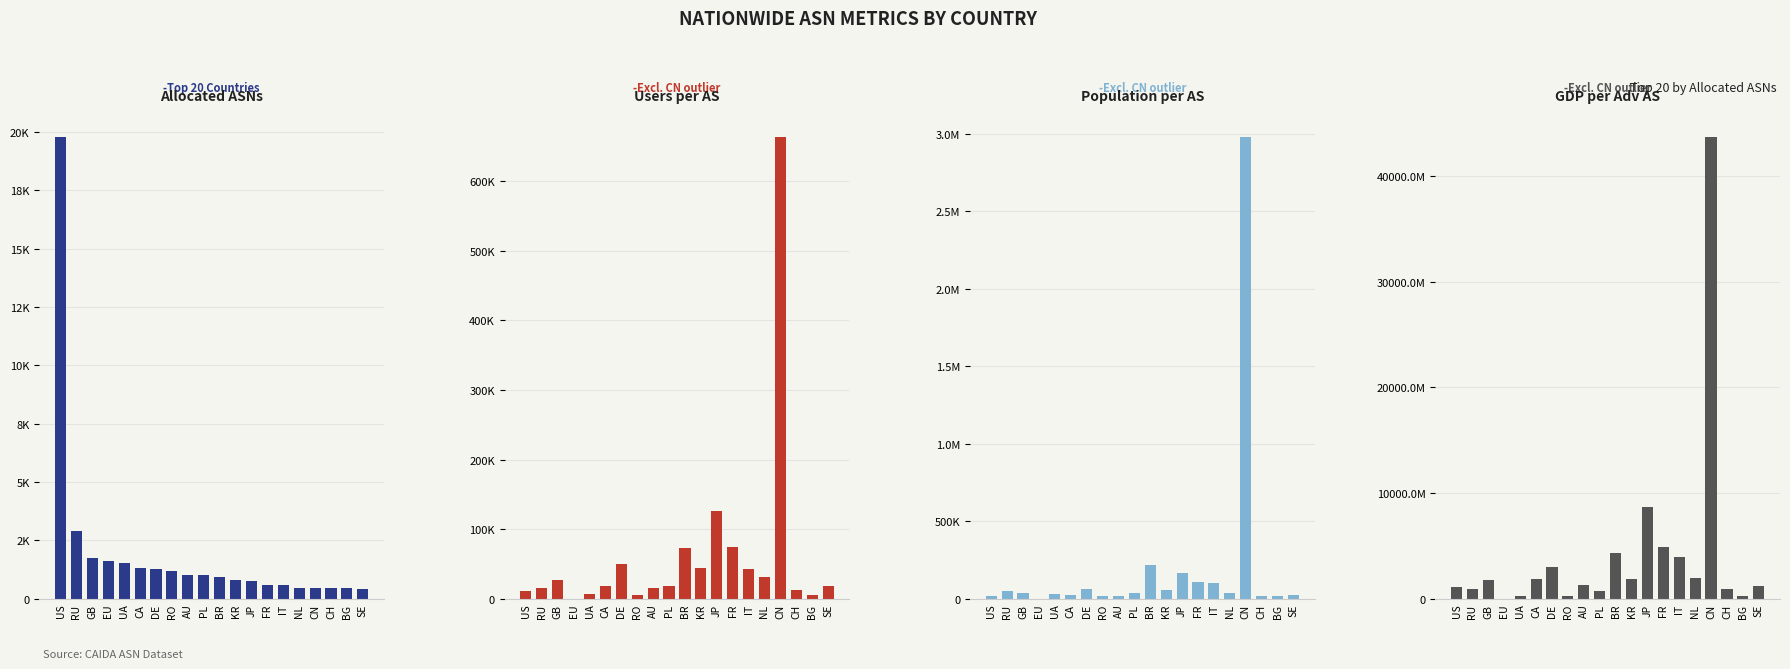

What is the sum of the Users per AS values at GB and DE?

75947